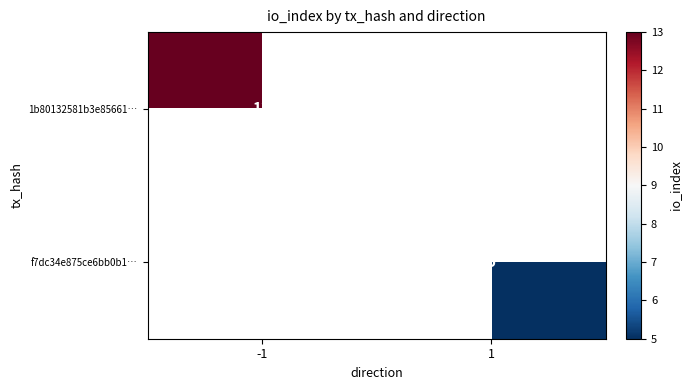

True or false: 1b80132581b3e85661… has a value of 13 at -1.

True